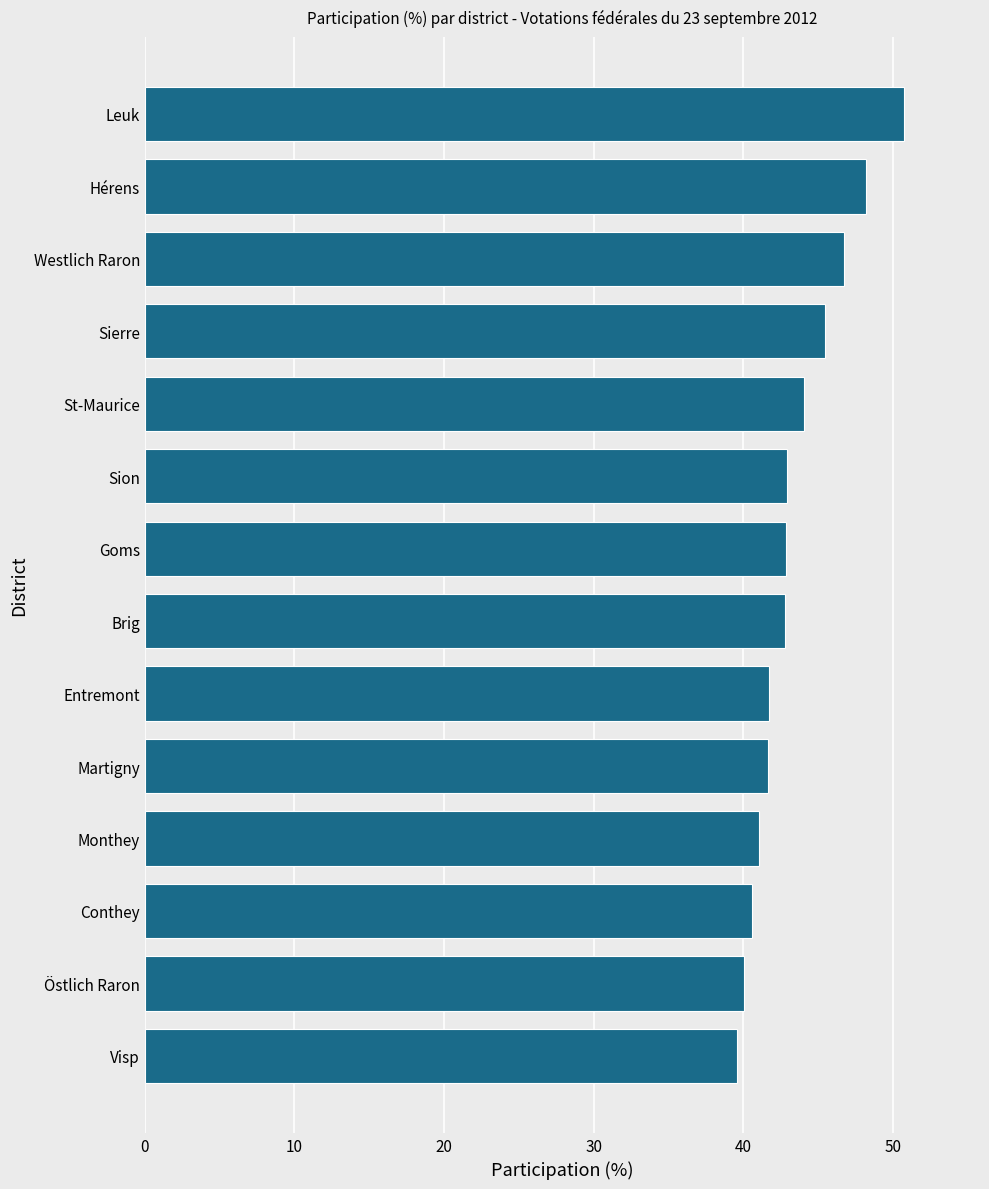

Count the number of data series in this chart.

1